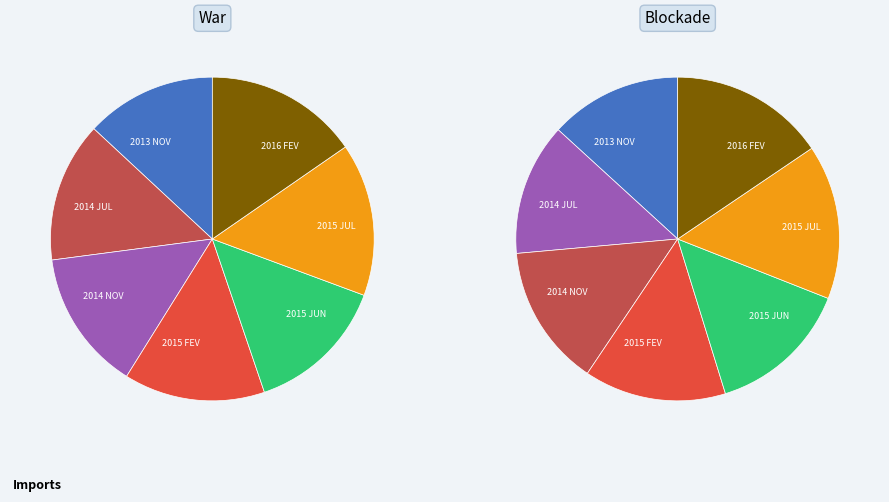

To the nearest percent, what is the average slice percentage?

14%